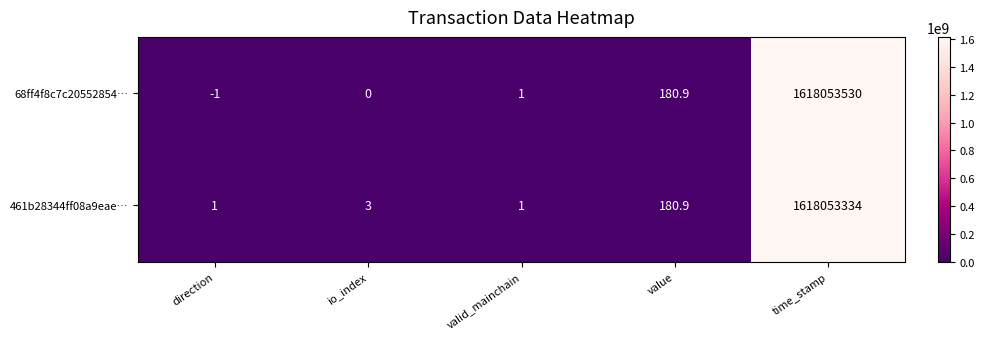

Between io_index and time_stamp, which series saw the biggest shift?

68ff4f8c7c20552854…